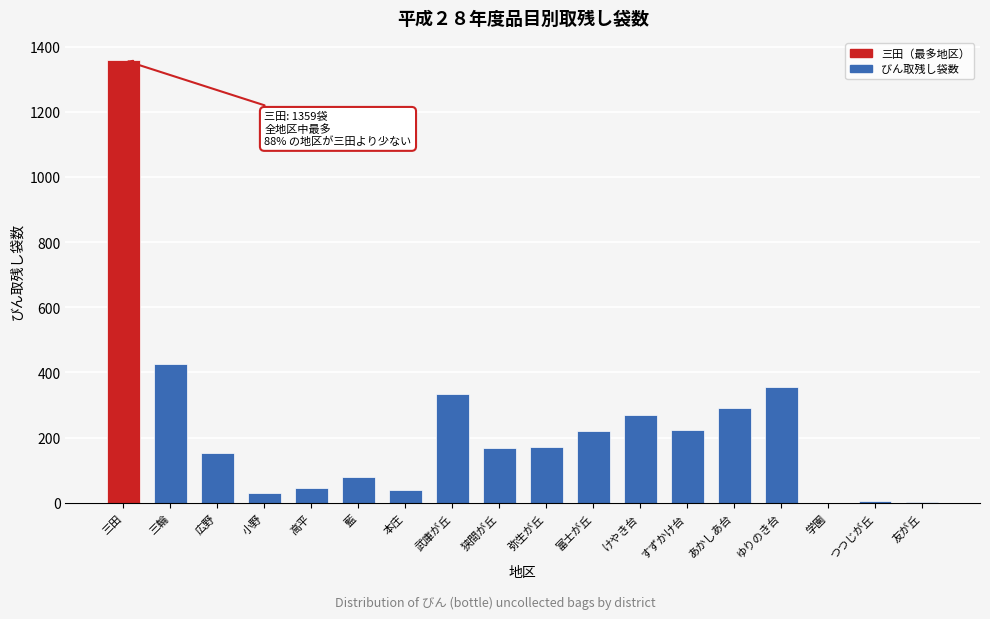

At which label is the value closest to 679?

三輪